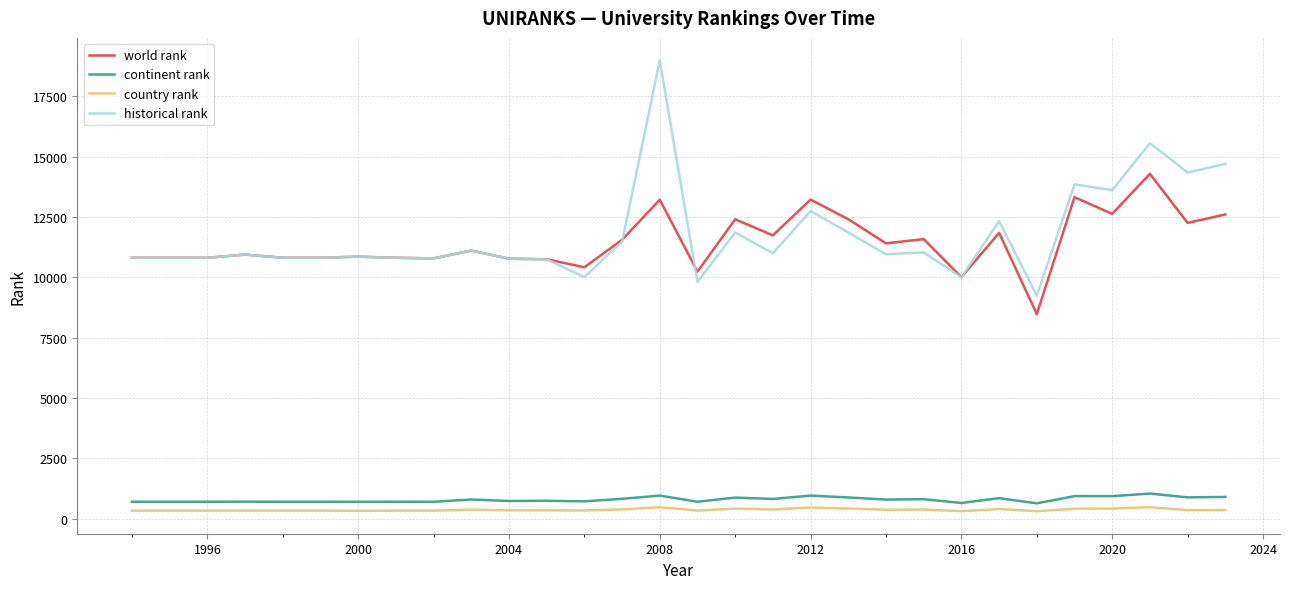

True or false: country rank and historical rank cross at least once.

False